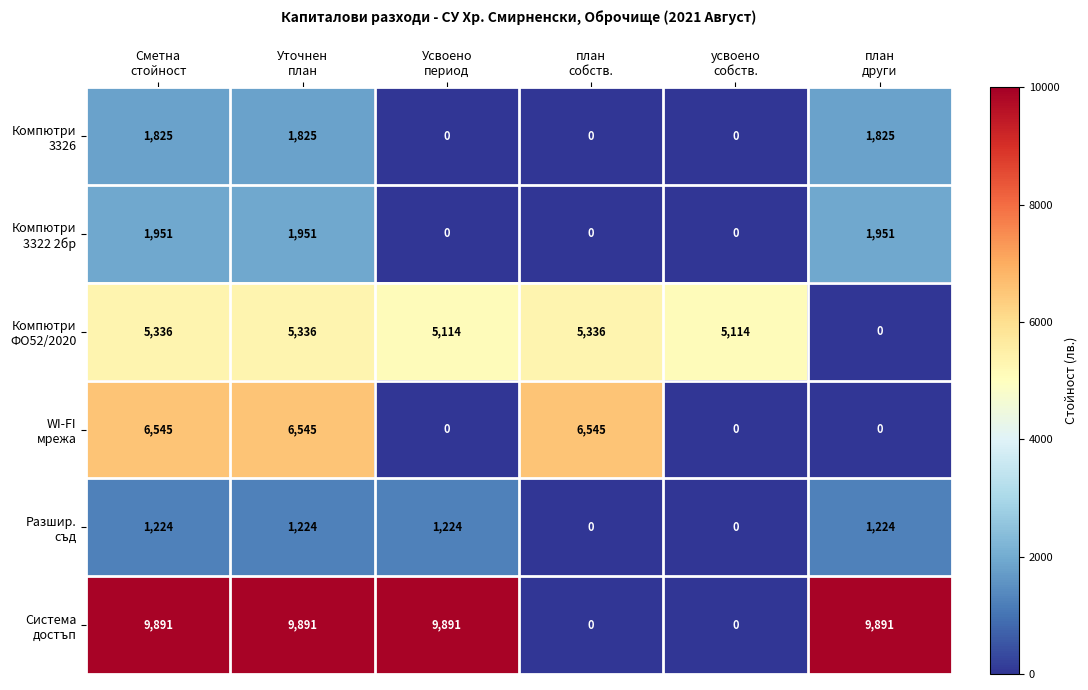

At how many categories does at least one series exceed 1791?

6